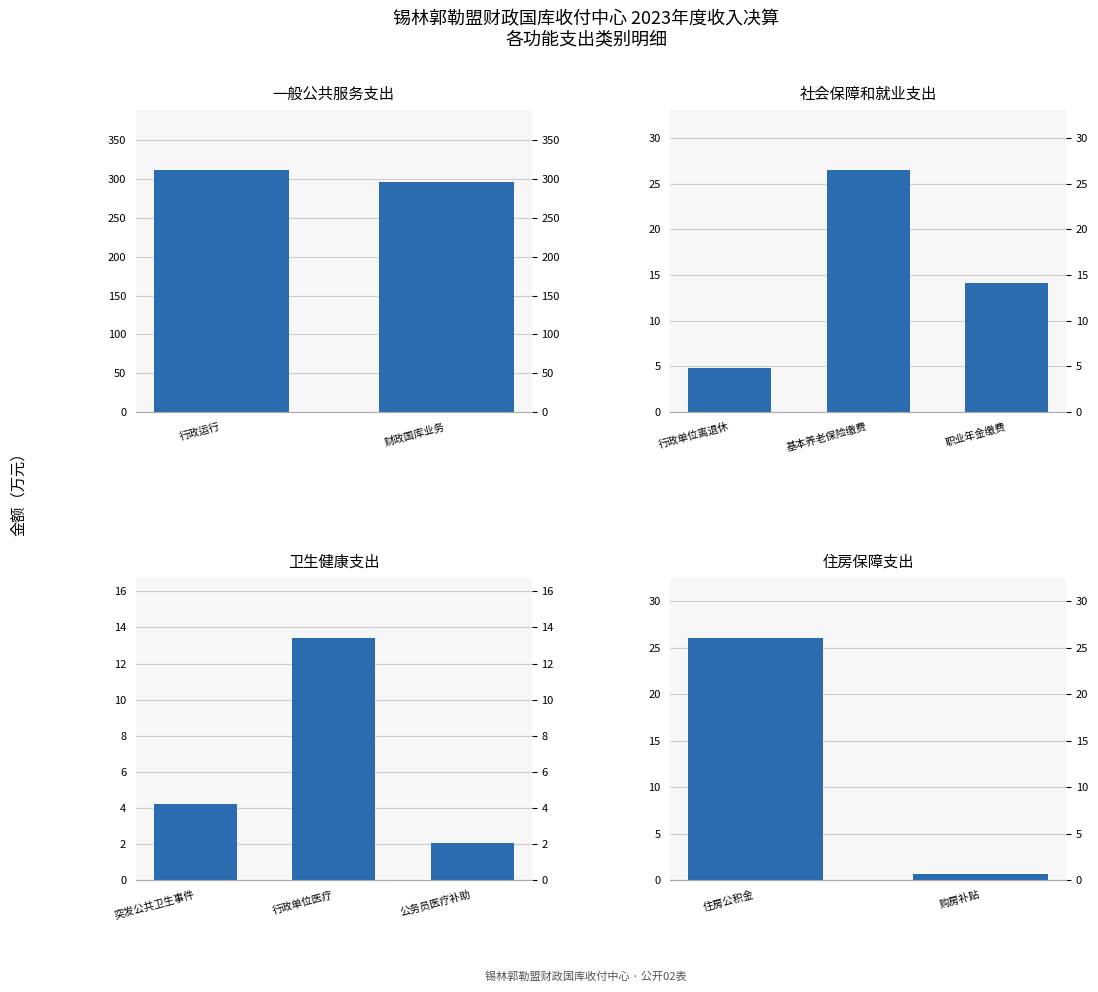

List the labels in order of value, smallest first.

购房补贴, 住房公积金